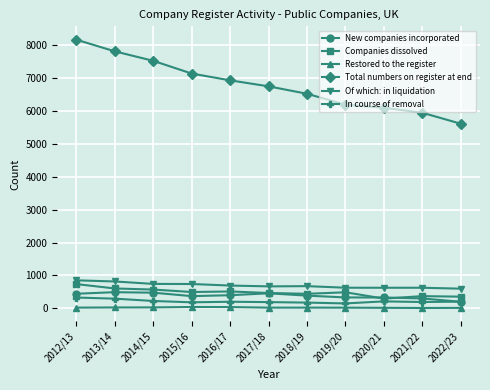

What position from the right is 2015/16?

8